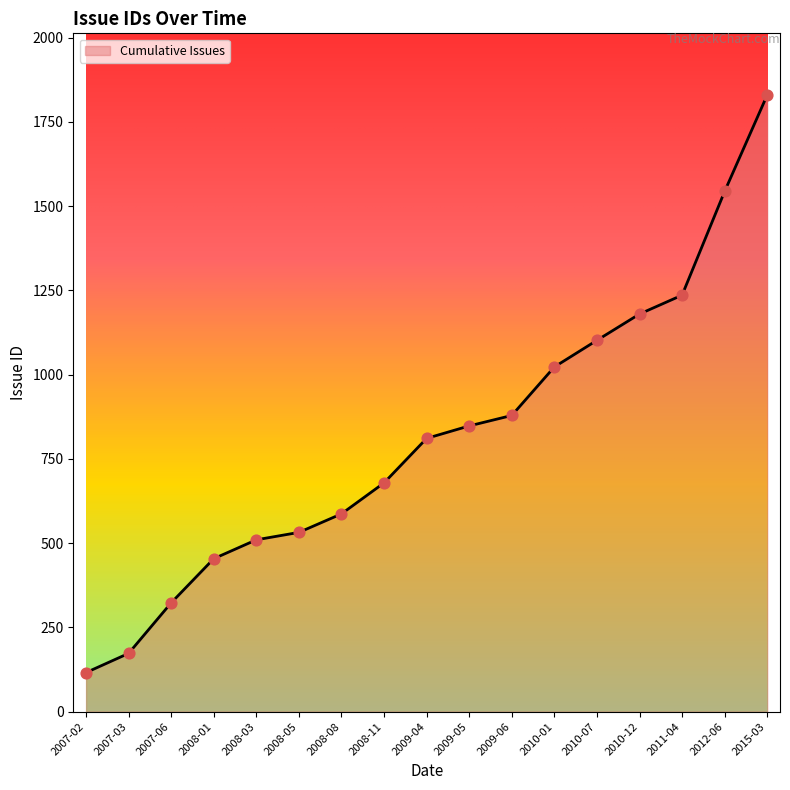

Approximately how many times larger is the value at 2007-06 compared to 2009-06?

0.4